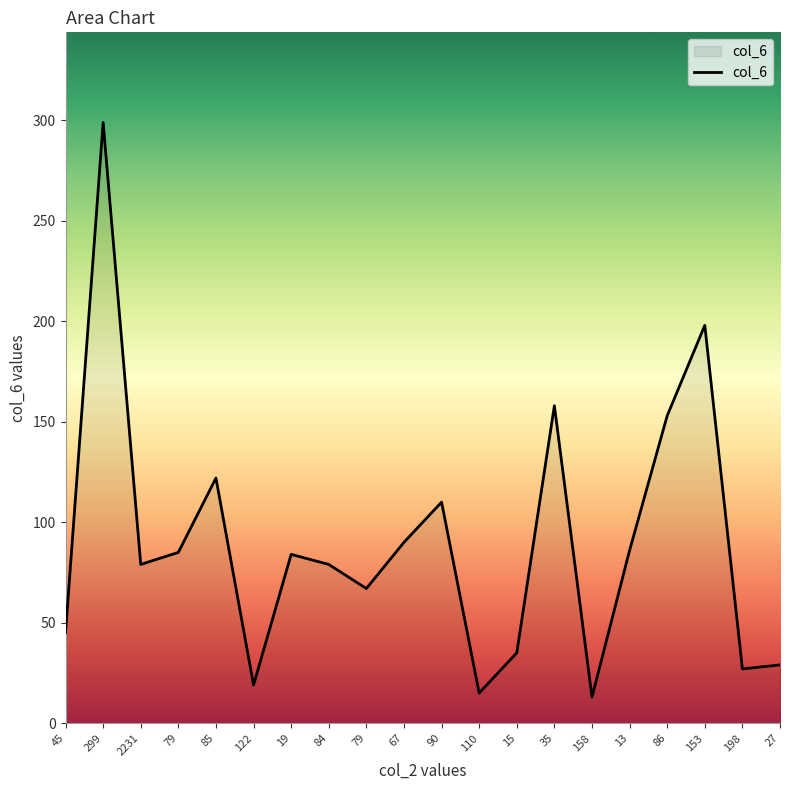

Where is the first local maximum?

299